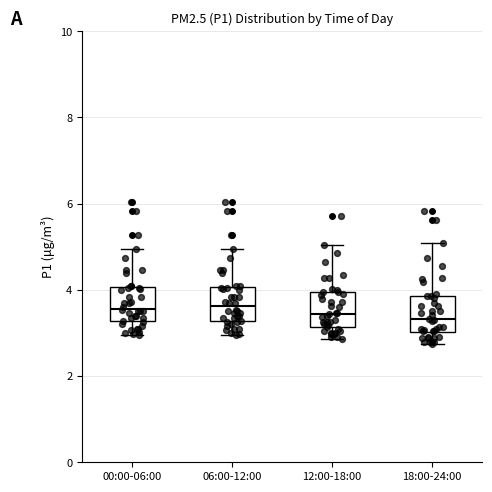

Where does the median line of the box for 06:00-12:00 sit on the y-axis? The values are not printed on the chart, so give them approximately, as read against the axis.

3.6